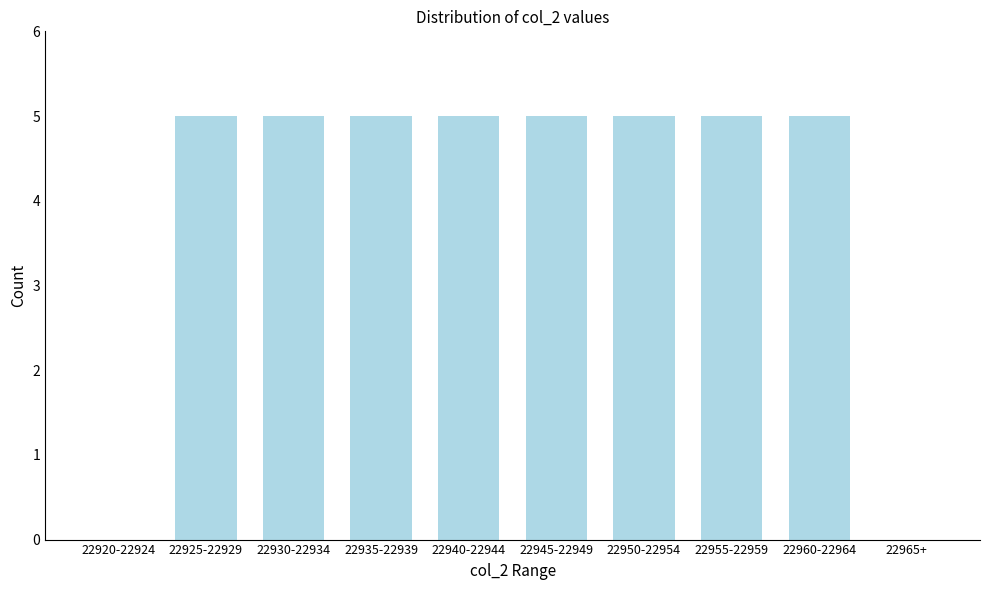

Reading right to left, extract all data points from this chart.

22965+=0	22960-22964=5	22955-22959=5	22950-22954=5	22945-22949=5	22940-22944=5	22935-22939=5	22930-22934=5	22925-22929=5	22920-22924=0